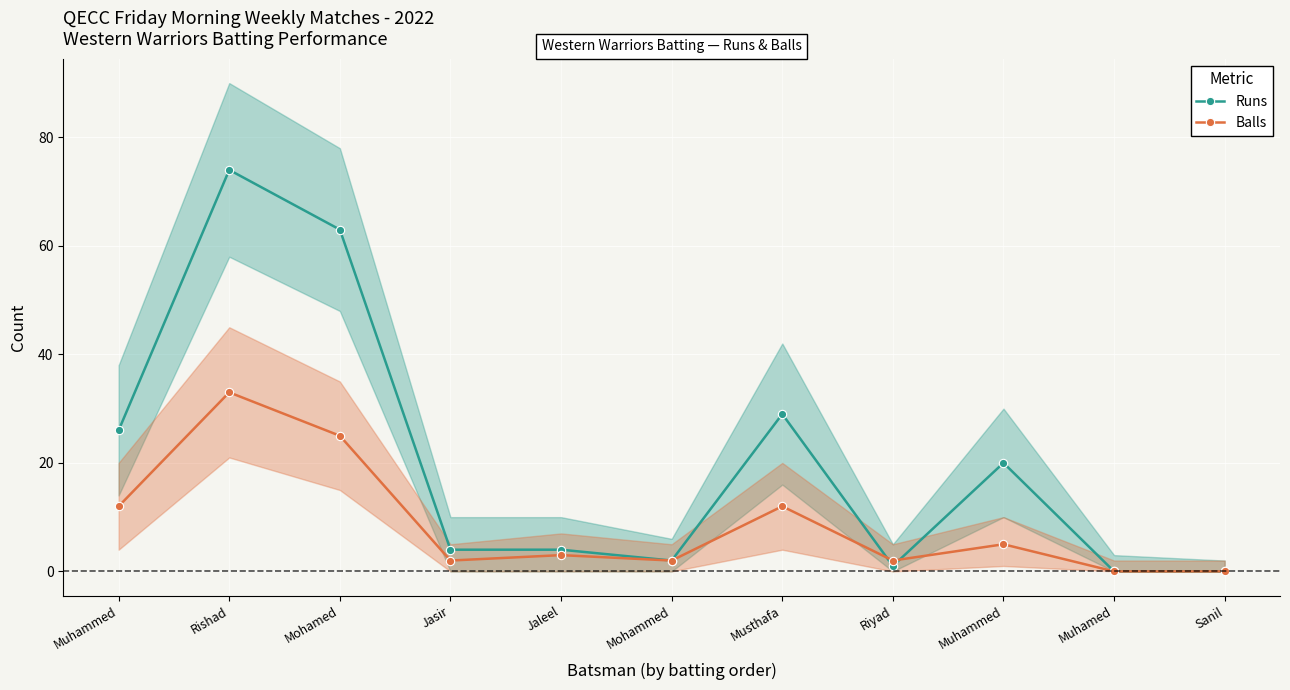

At which category is the sum across all series the highest?

Rishad